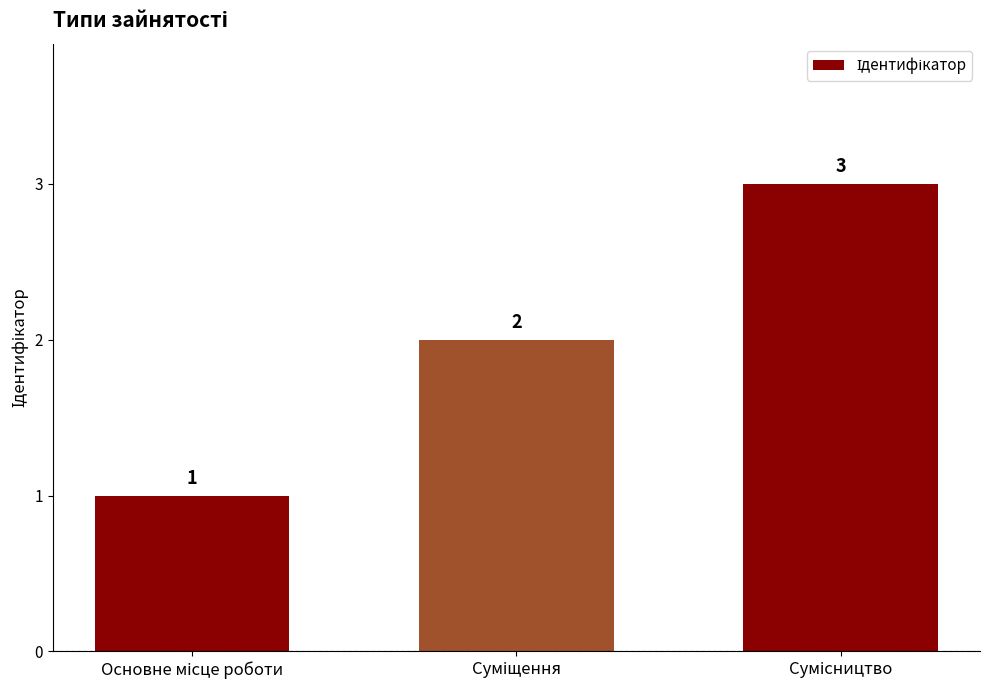

What is the value of the 3rd bar from the left?

3